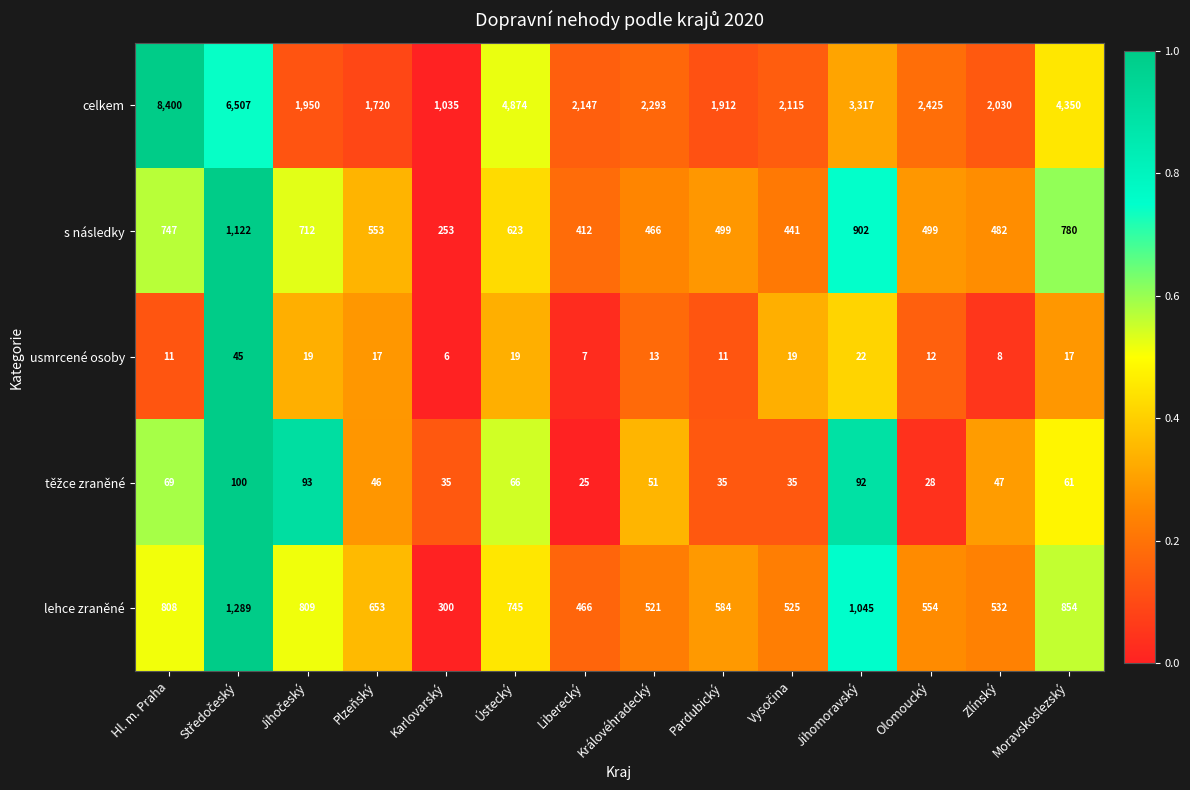

What is the total value across all series at Královéhradecký?

3344